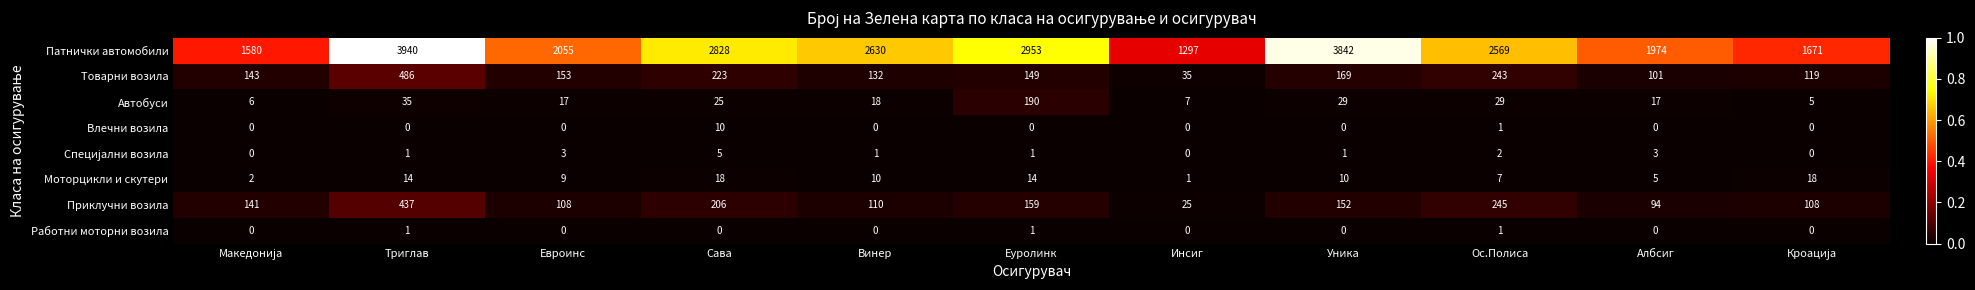

Which series has the widest spread of values?

Патнички автомобили